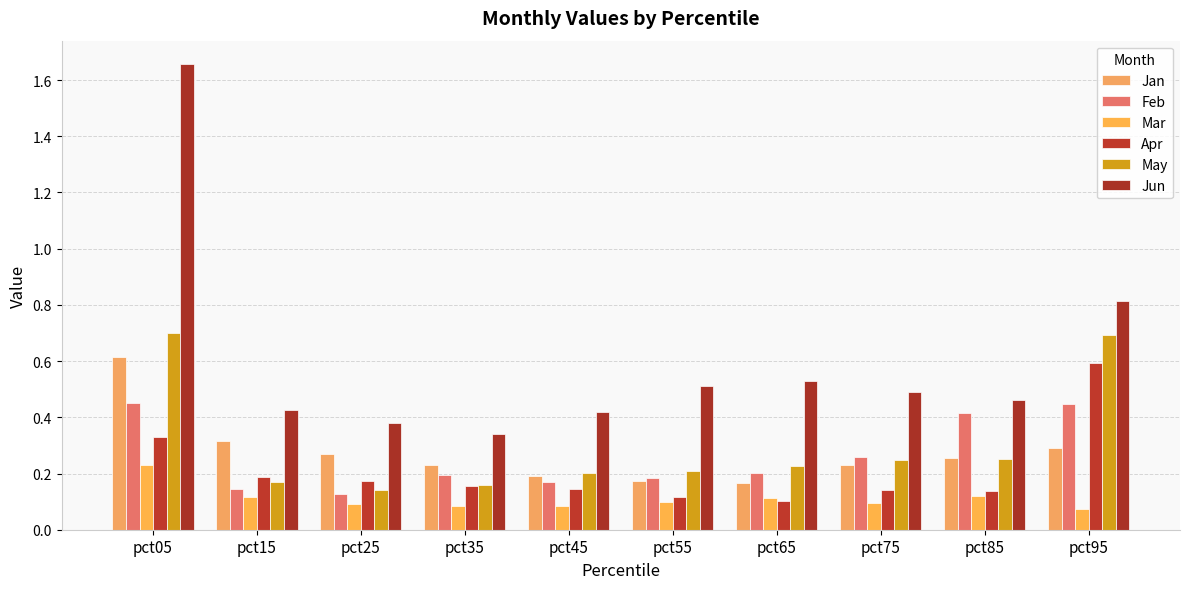

What is the spread (max minus min) of values at pct05?

1.4